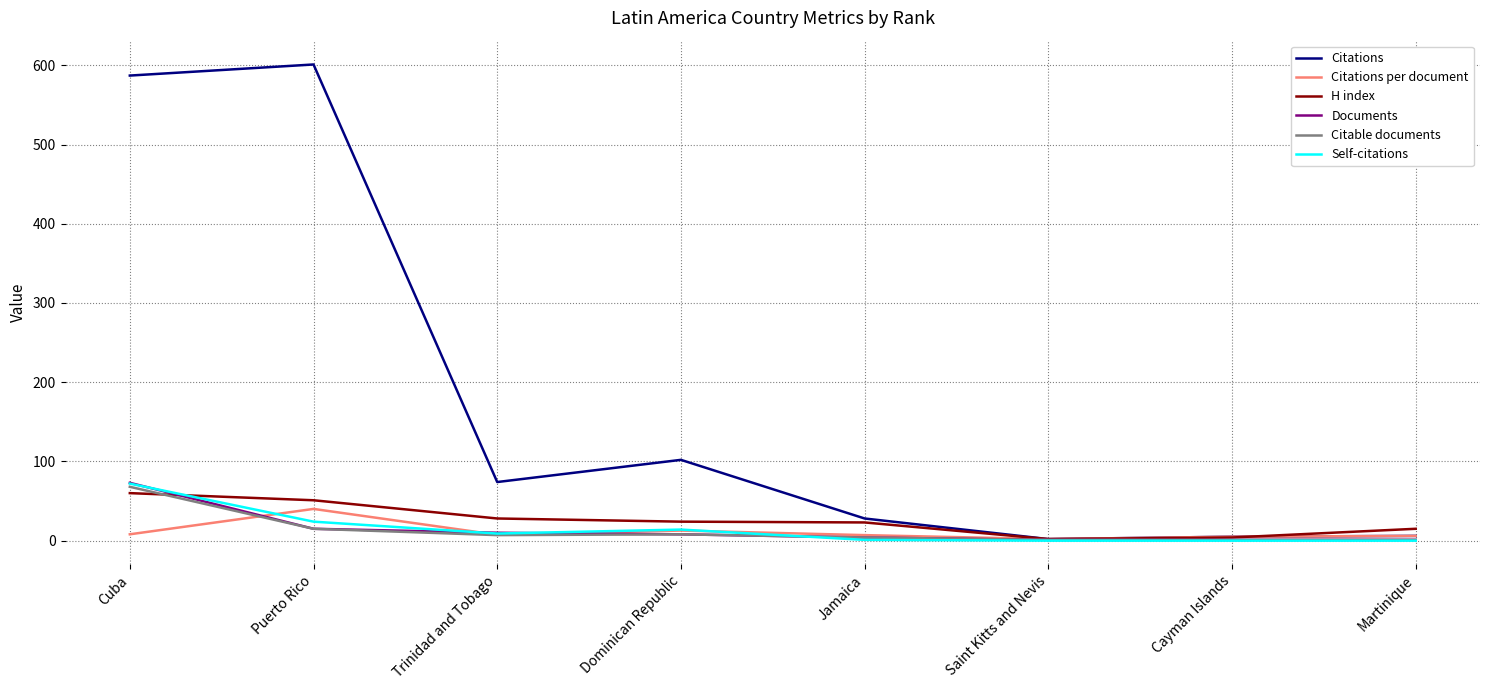

Which series has the largest range (max minus min)?

Citations